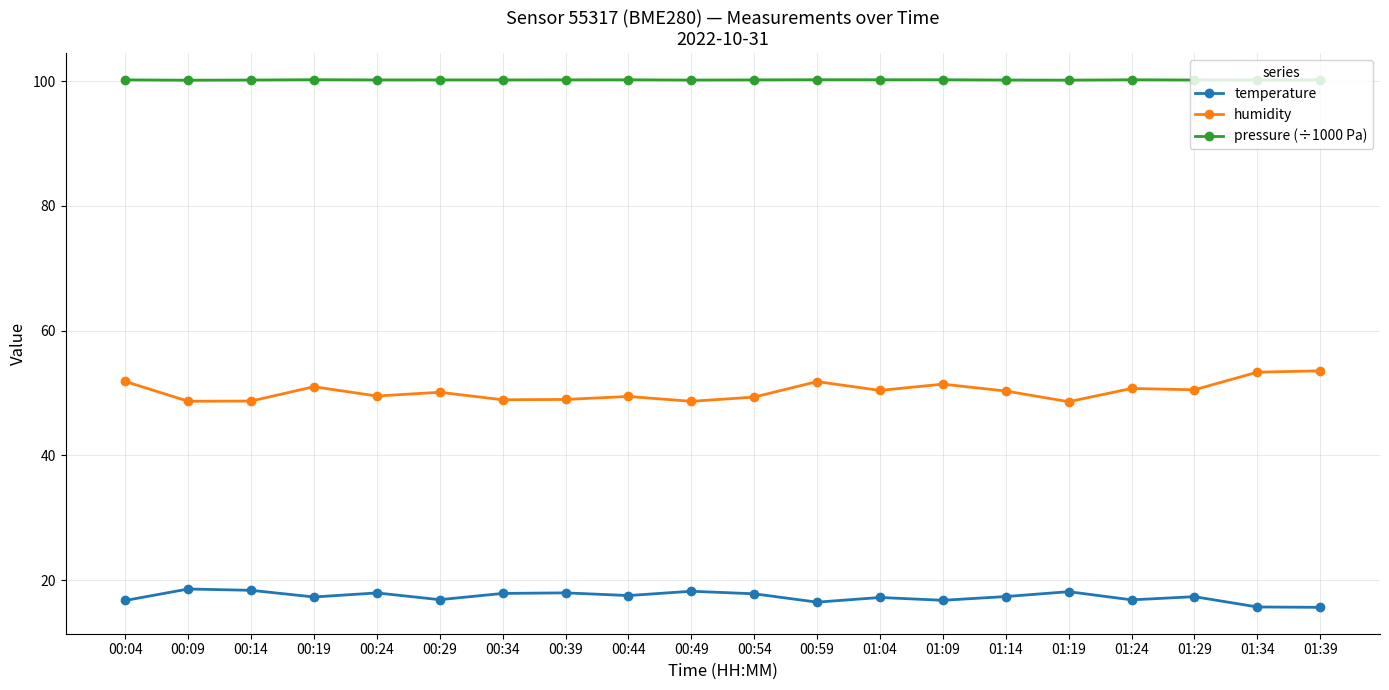

Which series has the largest total across all categories?

pressure (÷1000 Pa)